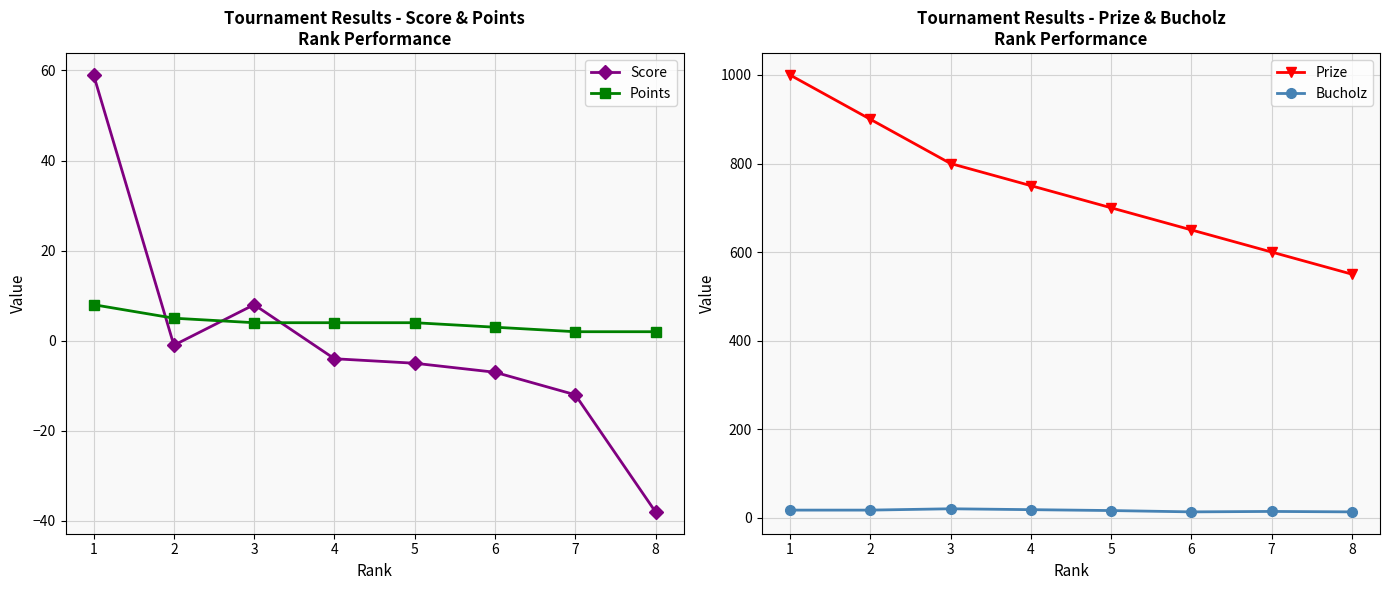

Is it true that Bucholz equals 3 at 1?

False